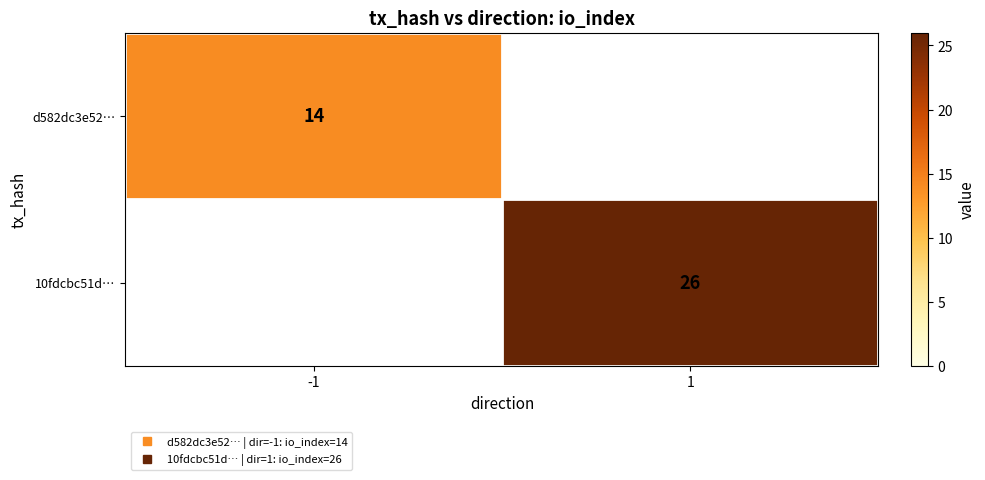

Rank the series by their average value, from lowest to highest.

d582dc3e52…, 10fdcbc51d…